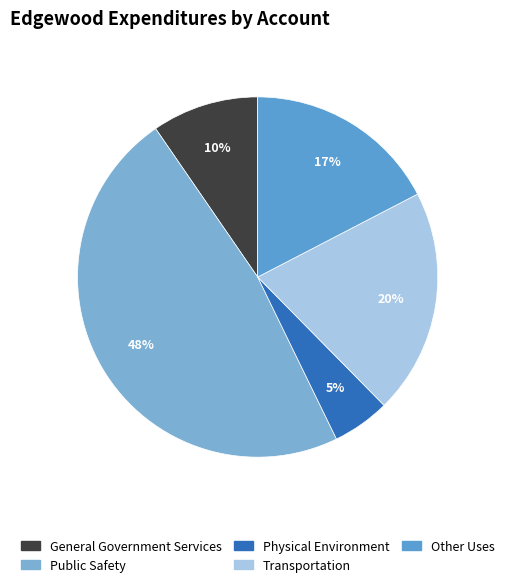

What percentage do Other Uses and Physical Environment together represent?

22.6%